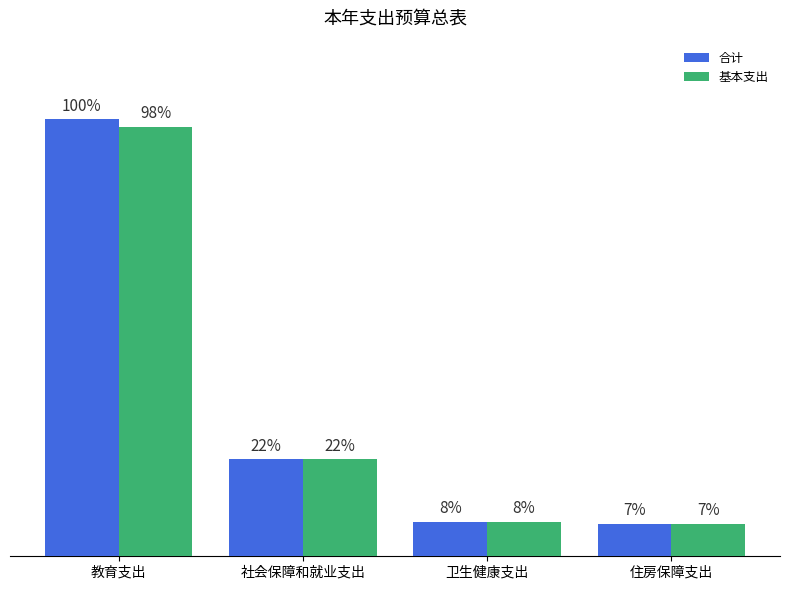

Which series has the largest range (max minus min)?

合计